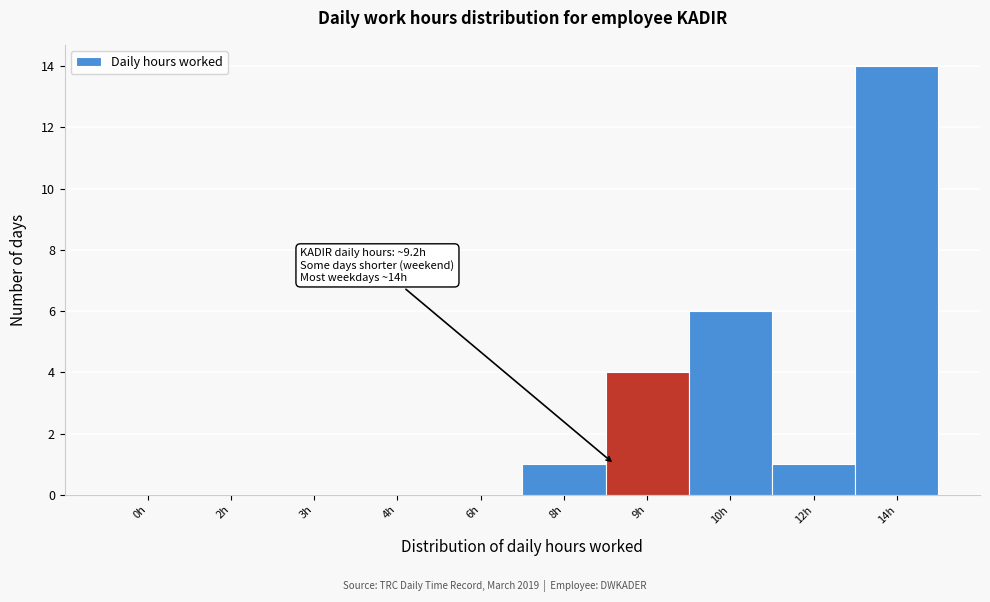

Reading right to left, what are all the values shown in this chart?

14h=14	12h=1	10h=6	9h=4	8h=1	6h=0	4h=0	3h=0	2h=0	0h=0